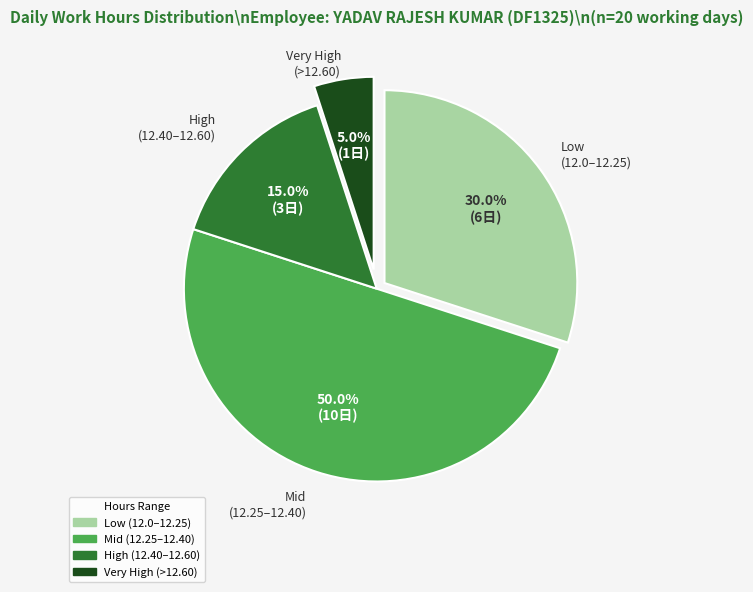

Between Mid (12.25–12.40) and Very High (>12.60), which is larger?

Mid (12.25–12.40)